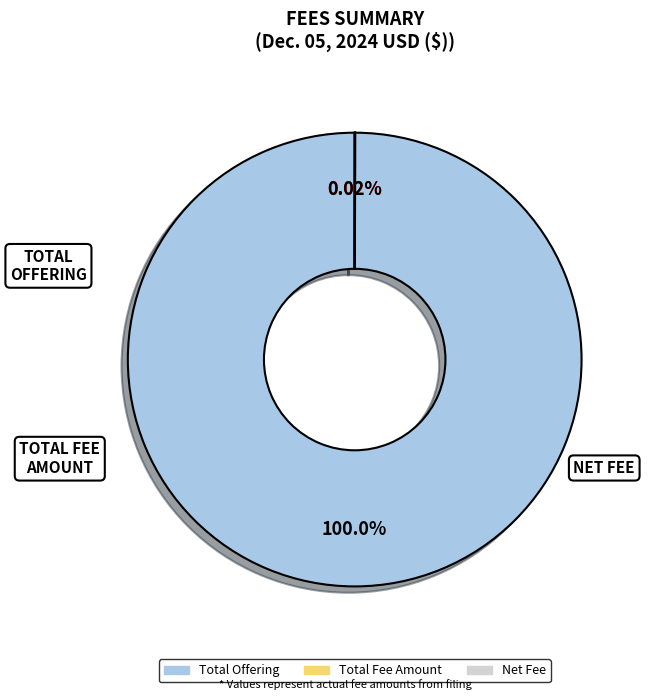

Is there any slice that represents more than half of the pie?

Yes